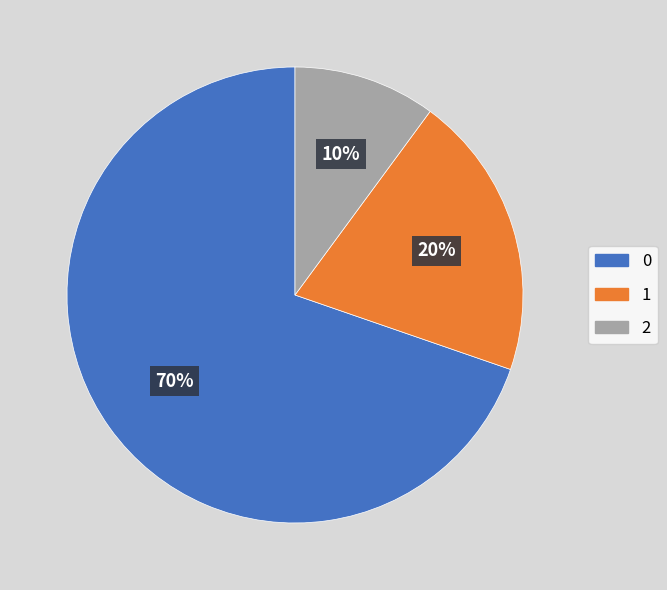

Does any single category account for the majority?

Yes